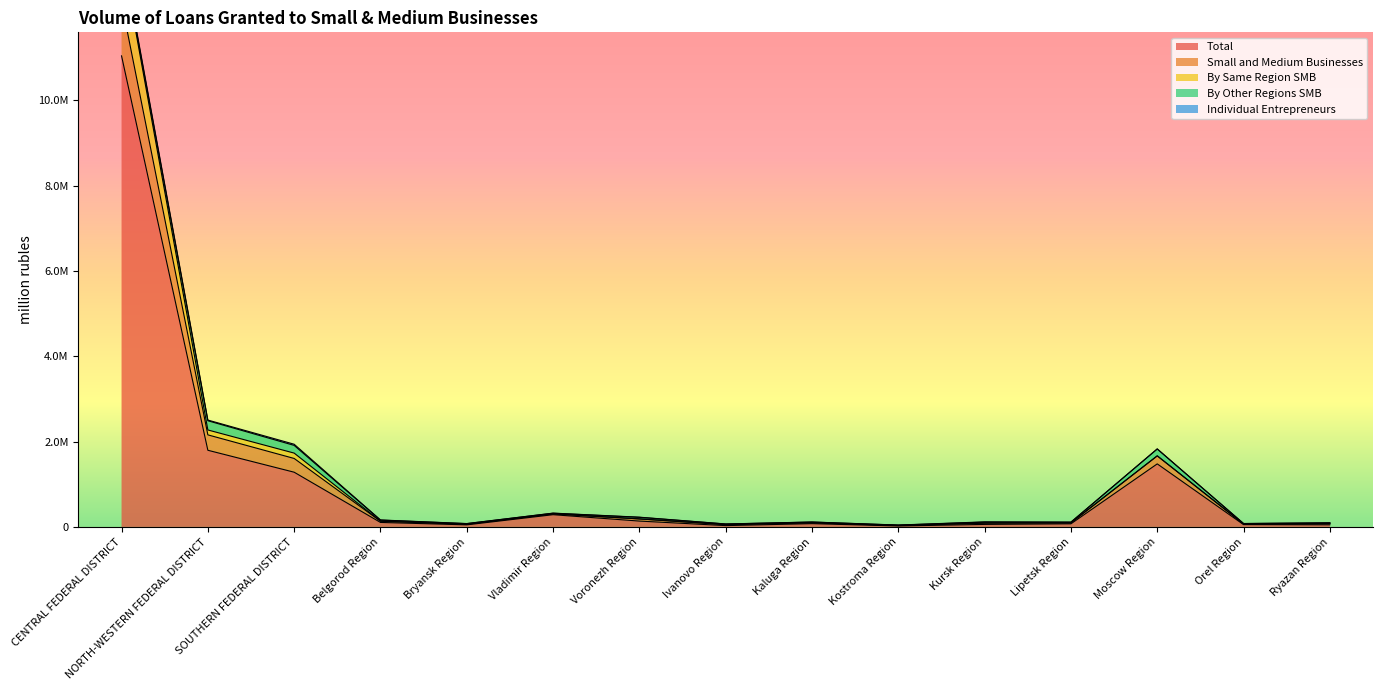

What value does the Small and Medium Businesses series have at Lipetsk Region, to the nearest 10?

112150